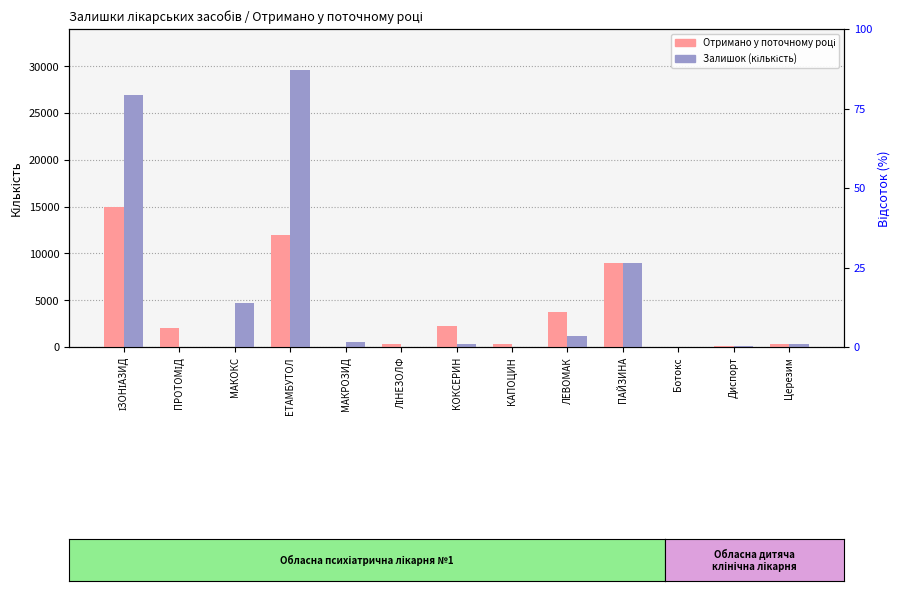

Does the chart contain any negative values?

No